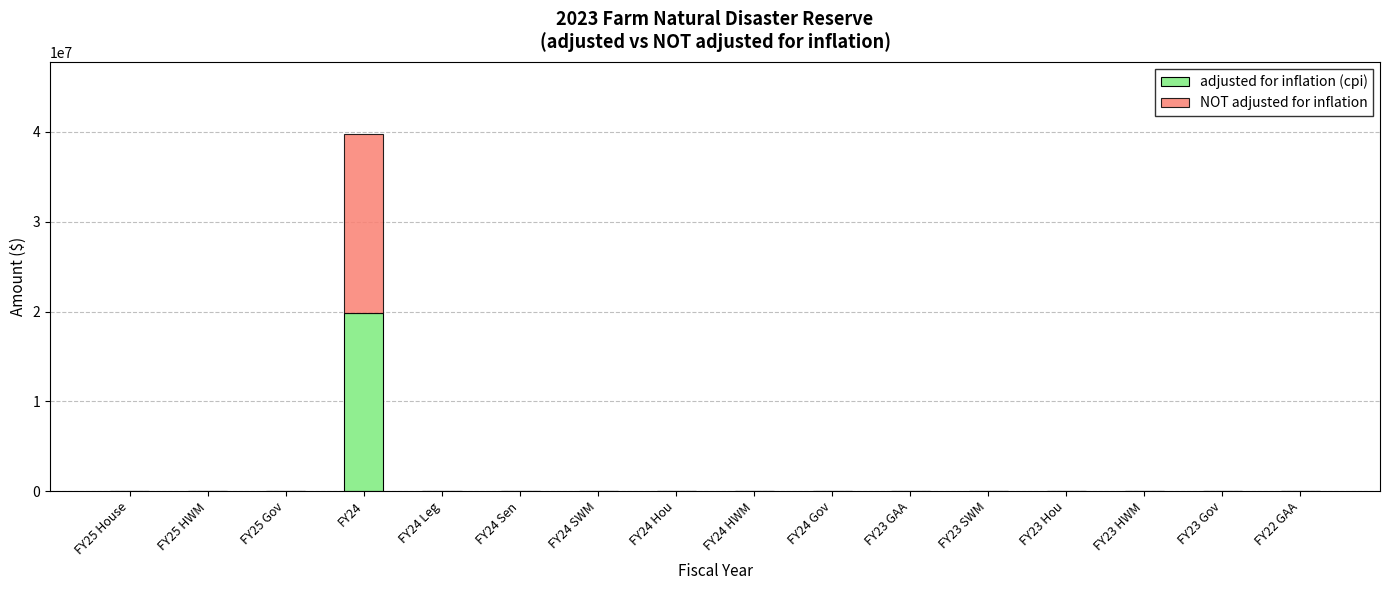

The value of adjusted for inflation (cpi) at FY24 SWM is 0. True or false?

True